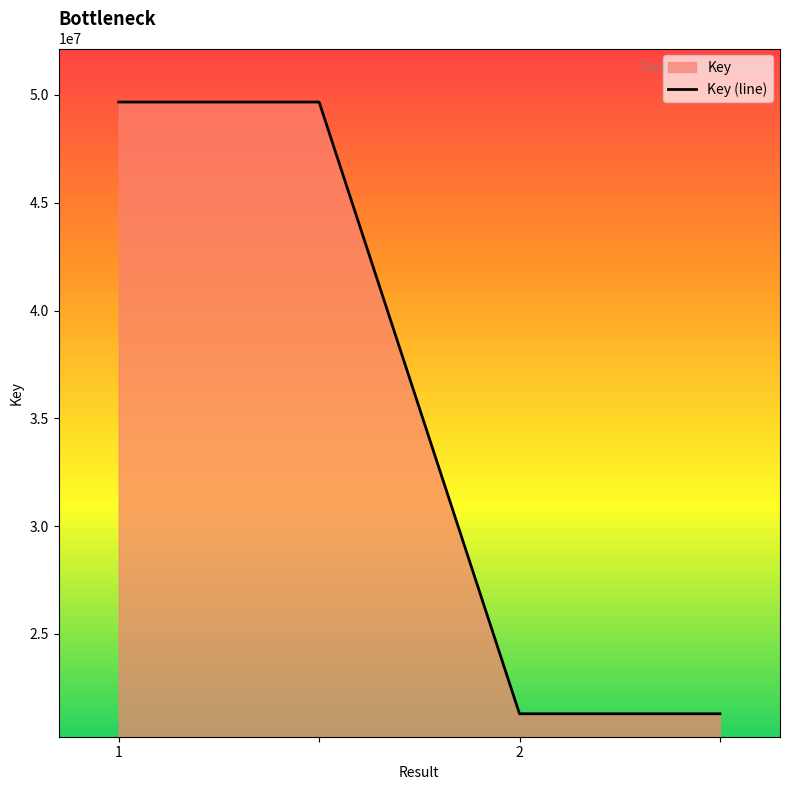

Reading left to right, what are all the values shown in this chart?

1=49671523	=49671523	2=21300111	=21300111